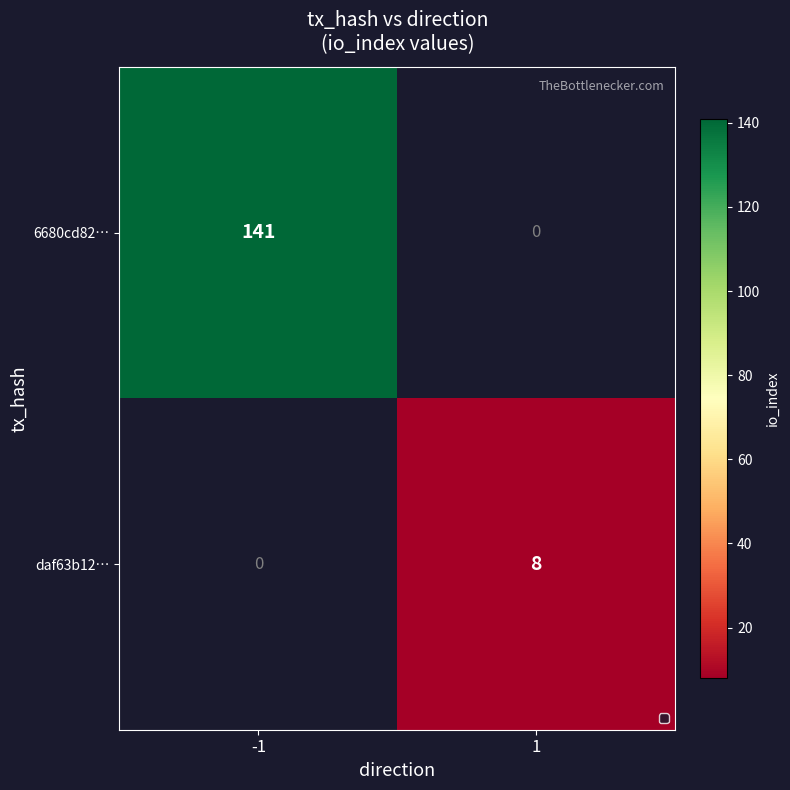

The daf63b12… series shows 8 at 1. True or false?

True